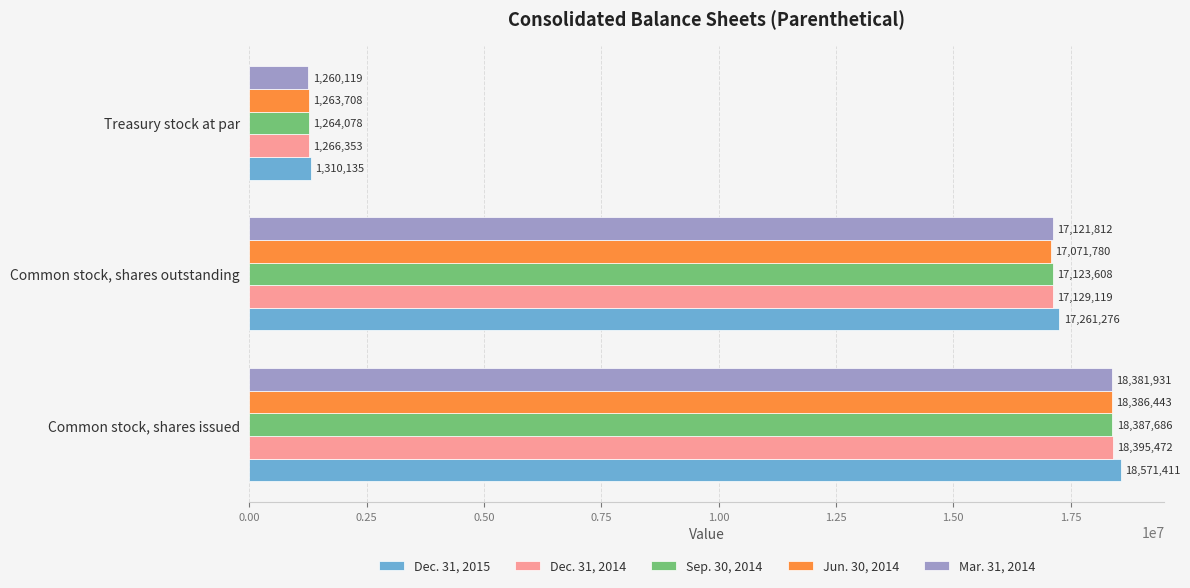

What is the smallest value displayed?

1260119